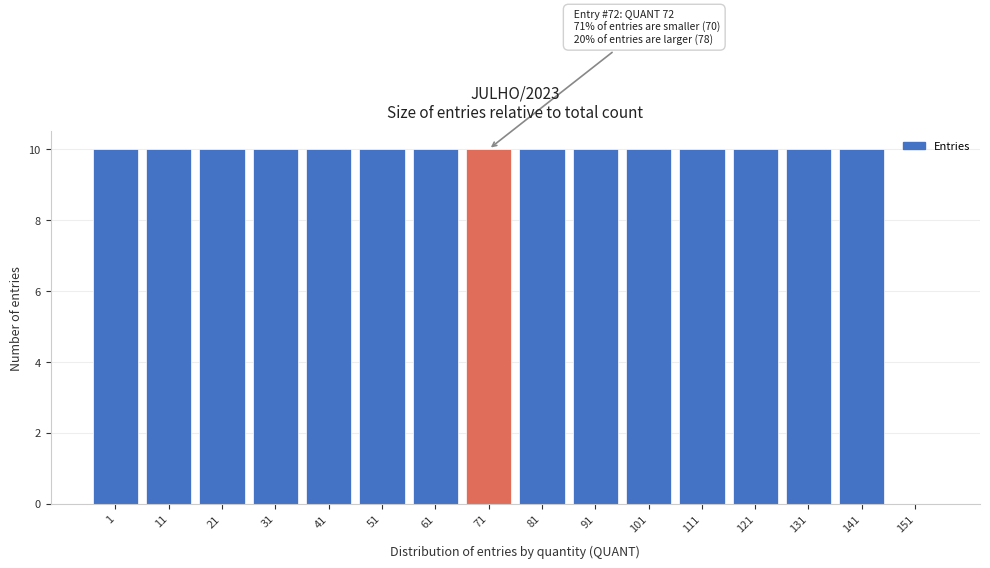

Reading left to right, transcribe all the data shown in this chart.

1=10	11=10	21=10	31=10	41=10	51=10	61=10	71=10	81=10	91=10	101=10	111=10	121=10	131=10	141=10	151=0